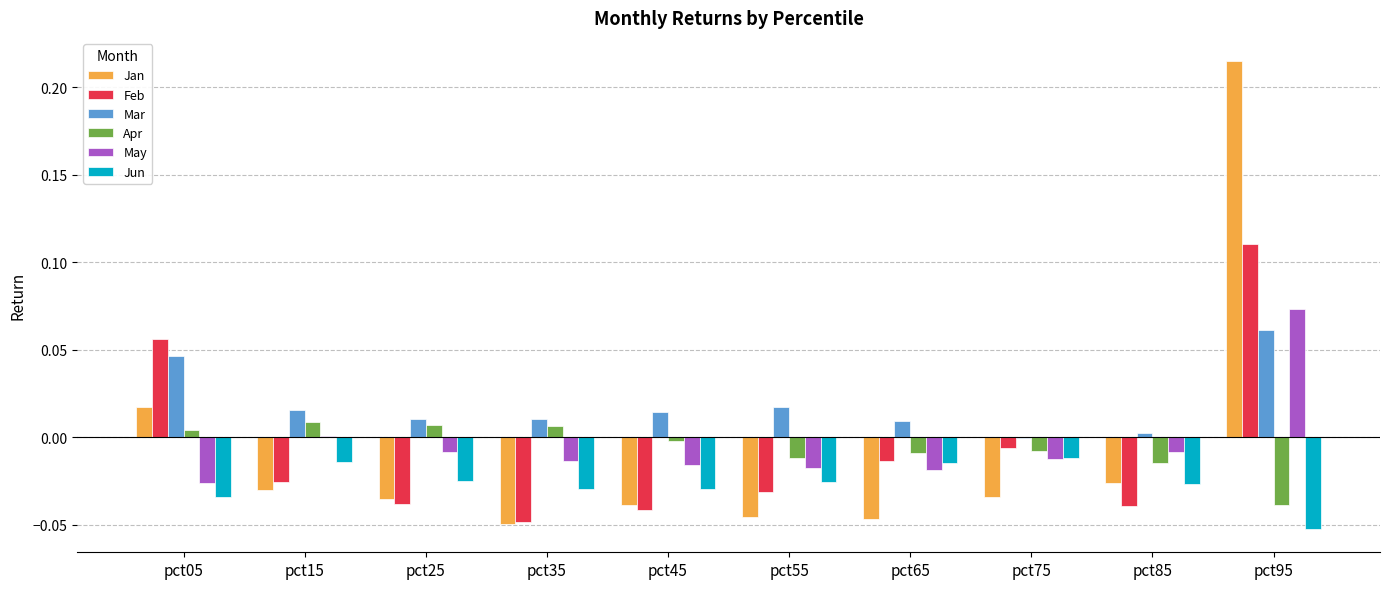

True or false: May has a value of -0.0 at pct05.

True